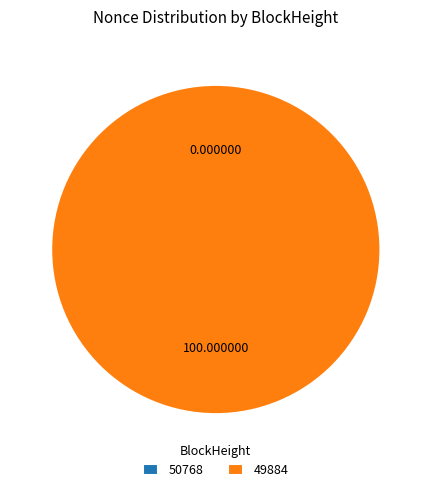

Does any single category account for the majority?

Yes